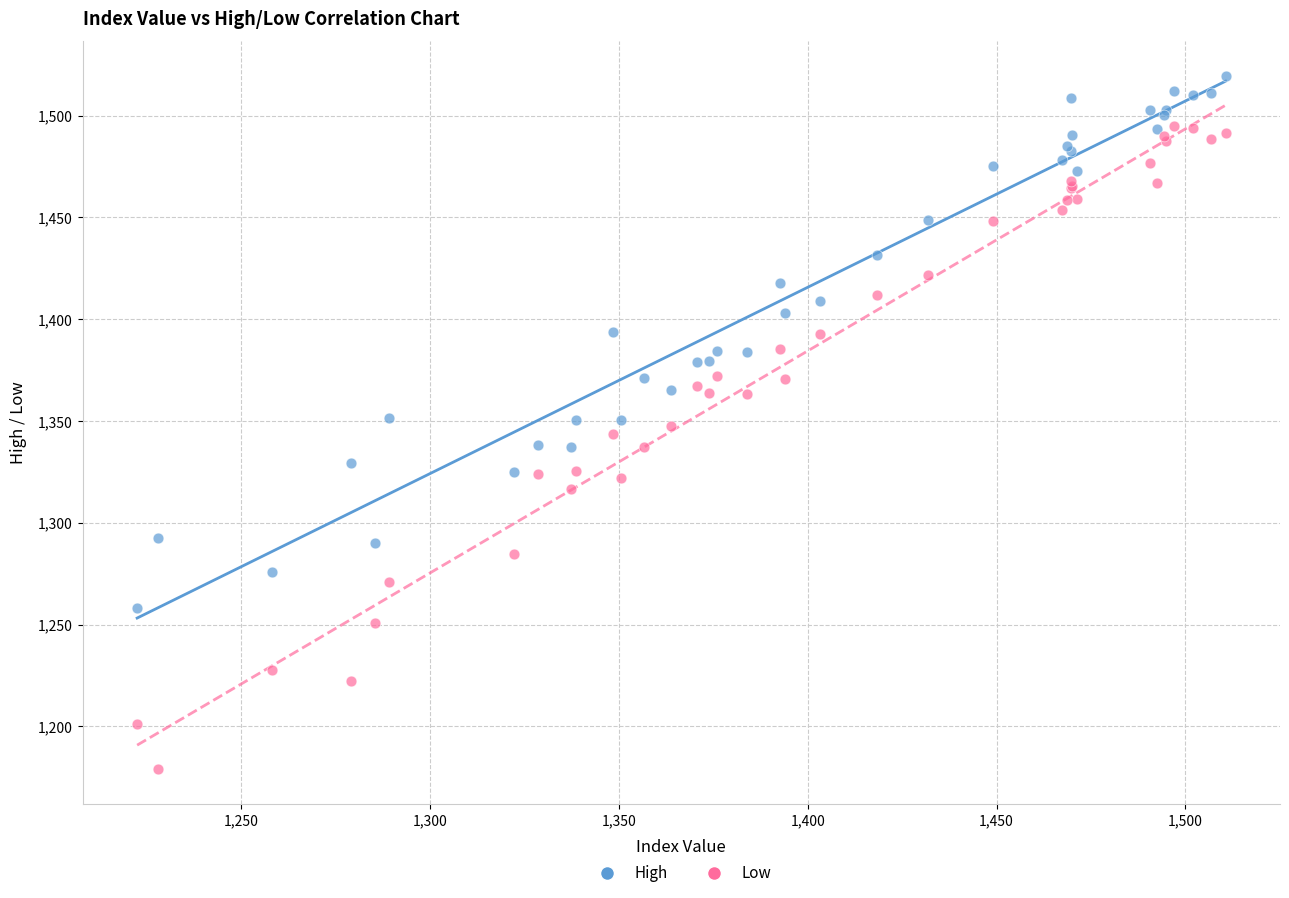

Which series contains the highest Y value?

High